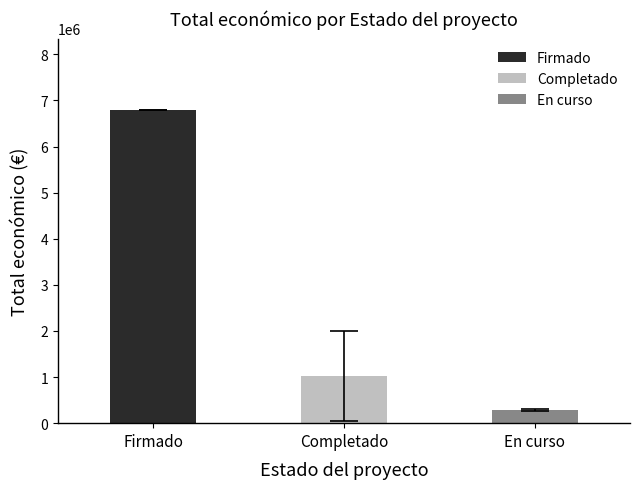

The chart shows a value of 292495 at En curso. True or false?

True